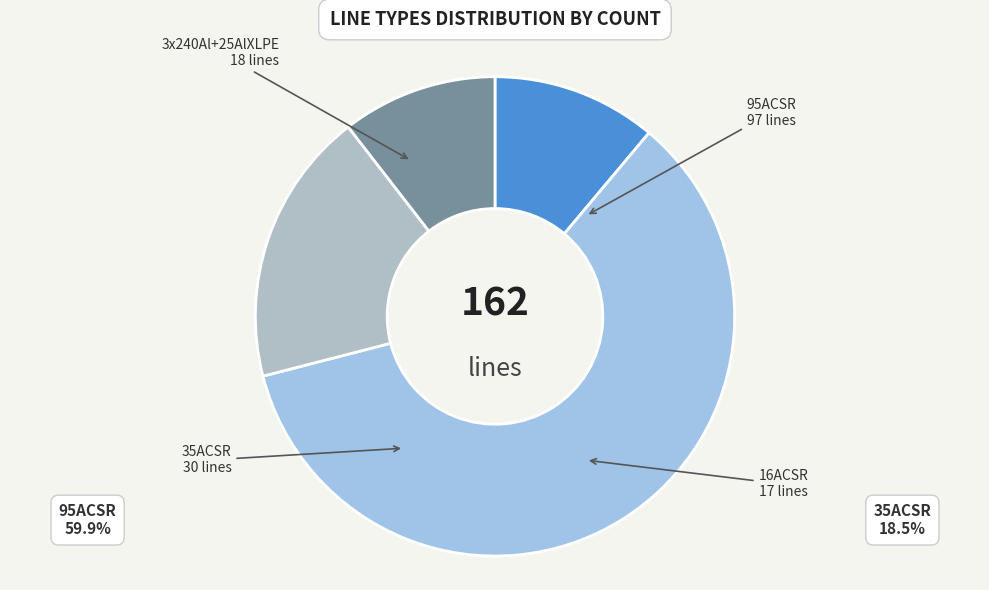

The 35ACSR slice represents 28% of the pie. True or false?

False